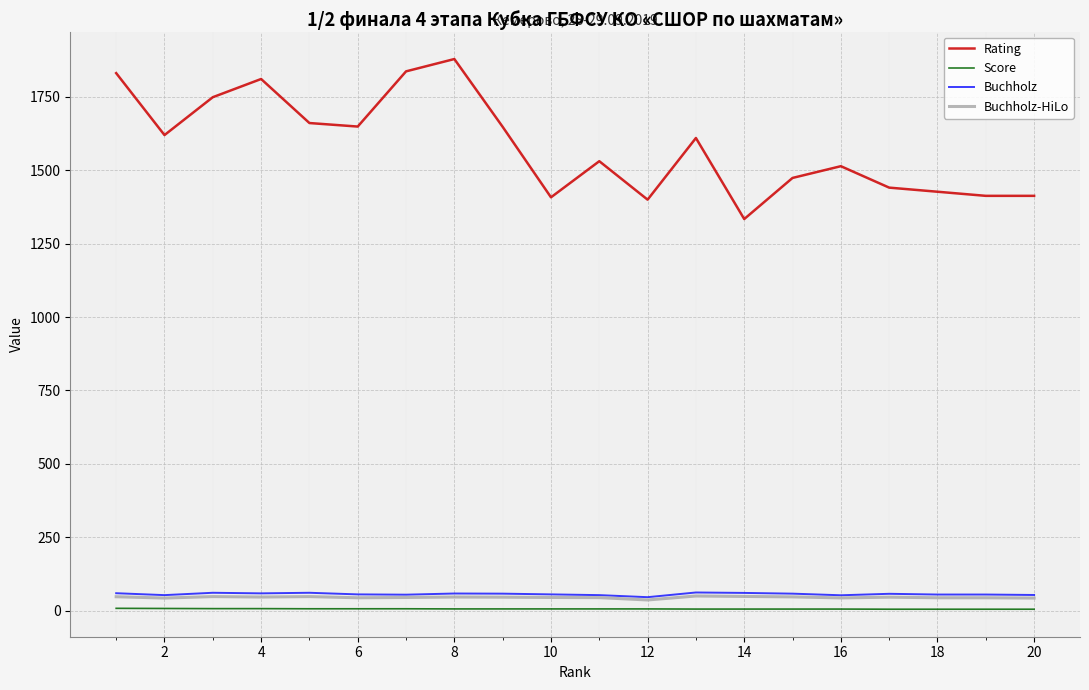

True or false: Buchholz-HiLo and Rating intersect in this chart.

False